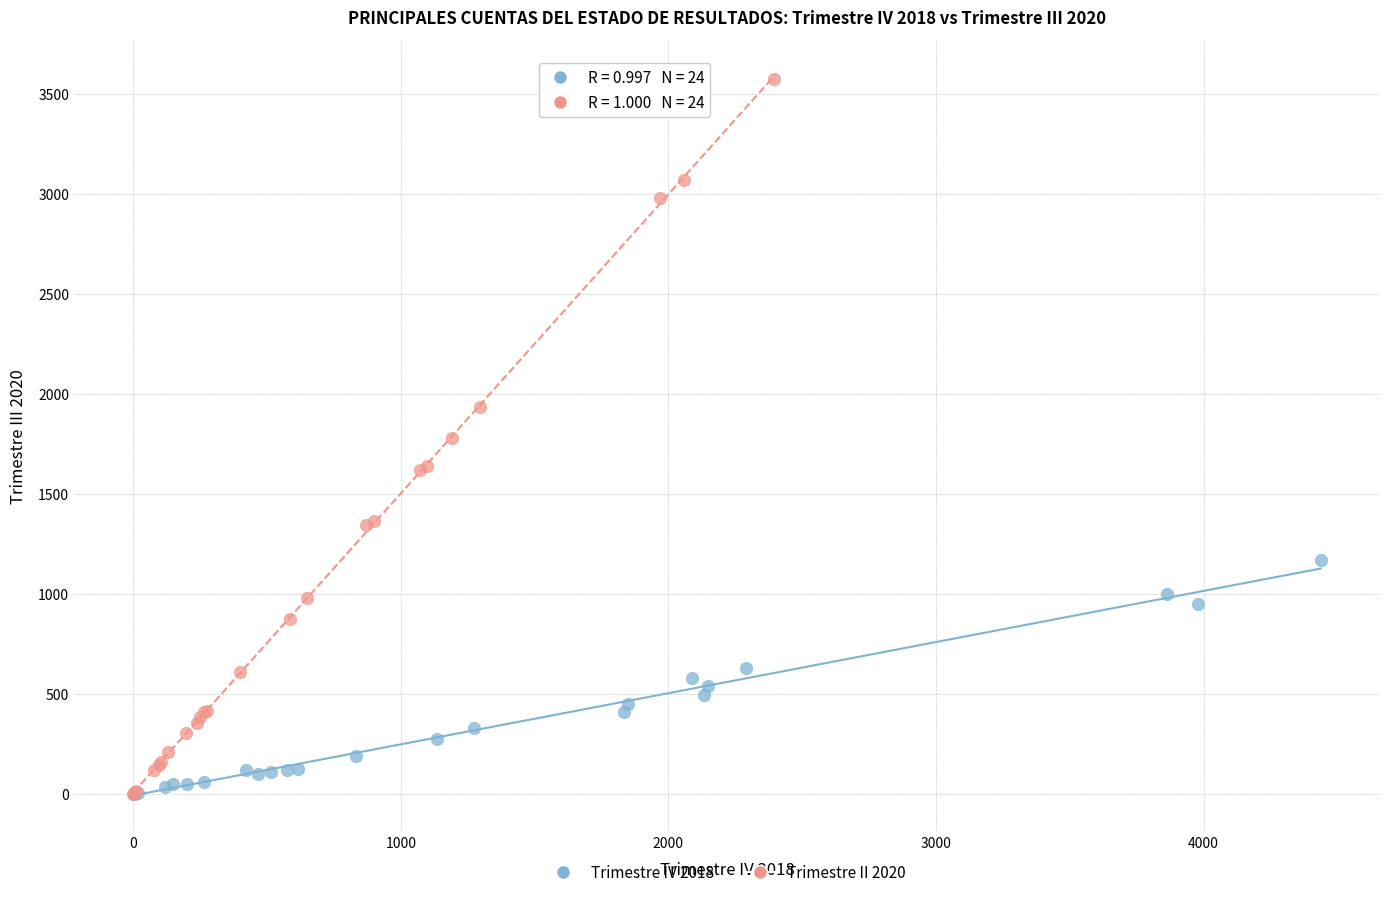

What are all the series names shown in the legend?

Trimestre IV 2018, Trimestre II 2020